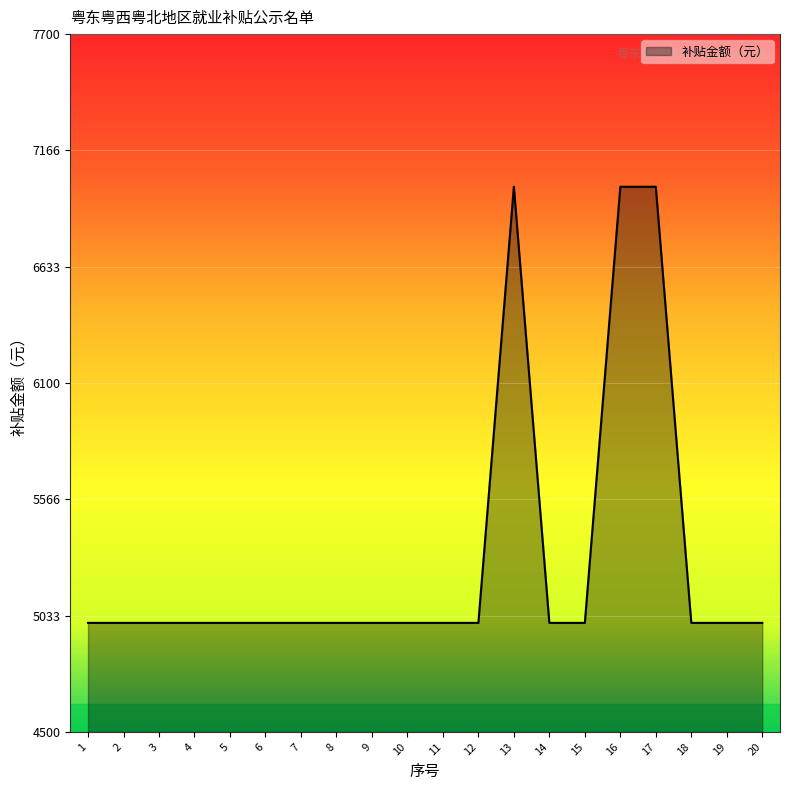

What is the difference between the maximum and minimum values?

2000